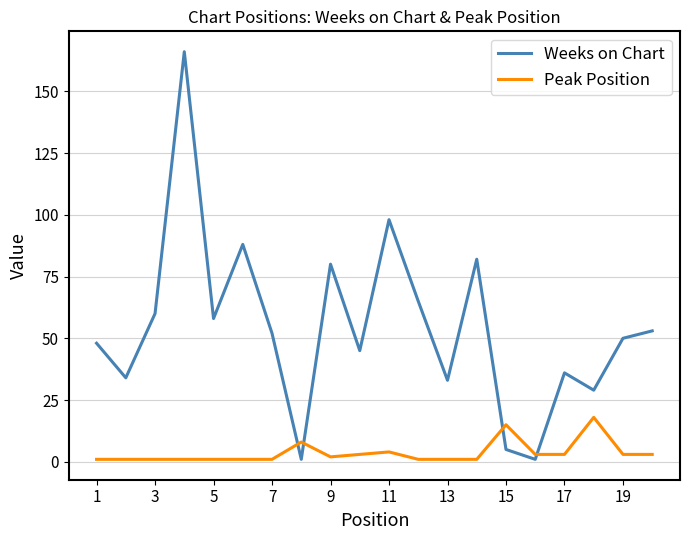

Does the chart display data point markers on the line(s)?

No